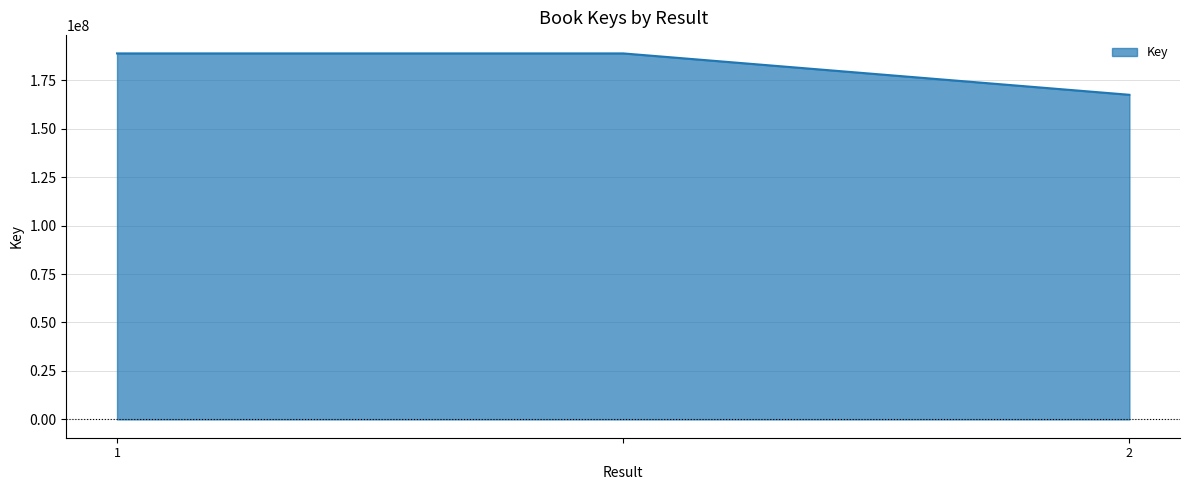

Reading left to right, transcribe all the data shown in this chart.

188786681	188786681	167446612